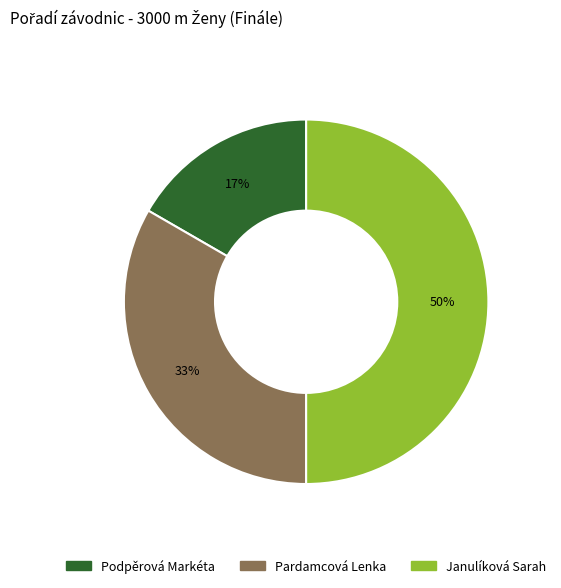

Between Podpěrová Markéta and Janulíková Sarah, which is larger?

Janulíková Sarah